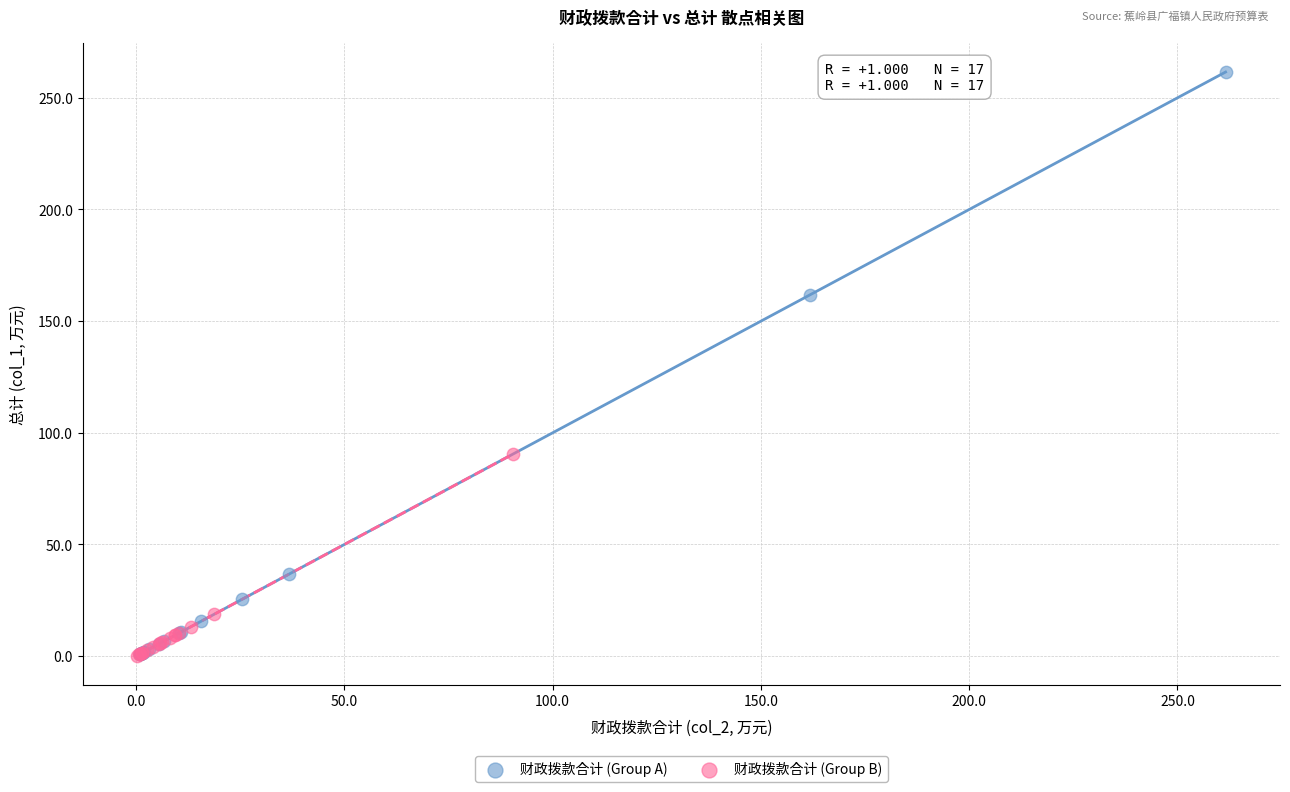

Which series has the widest spread of Y values?

财政拨款合计 (Group A)